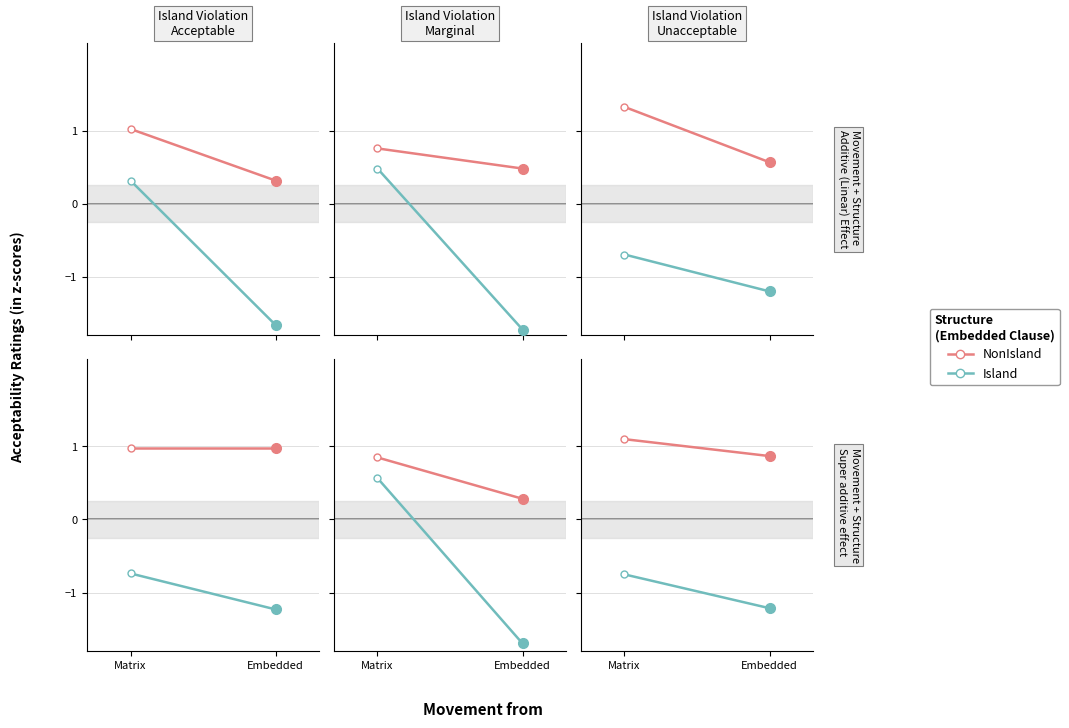

Rank the series by their average value, from highest to lowest.

NonIsland, Island